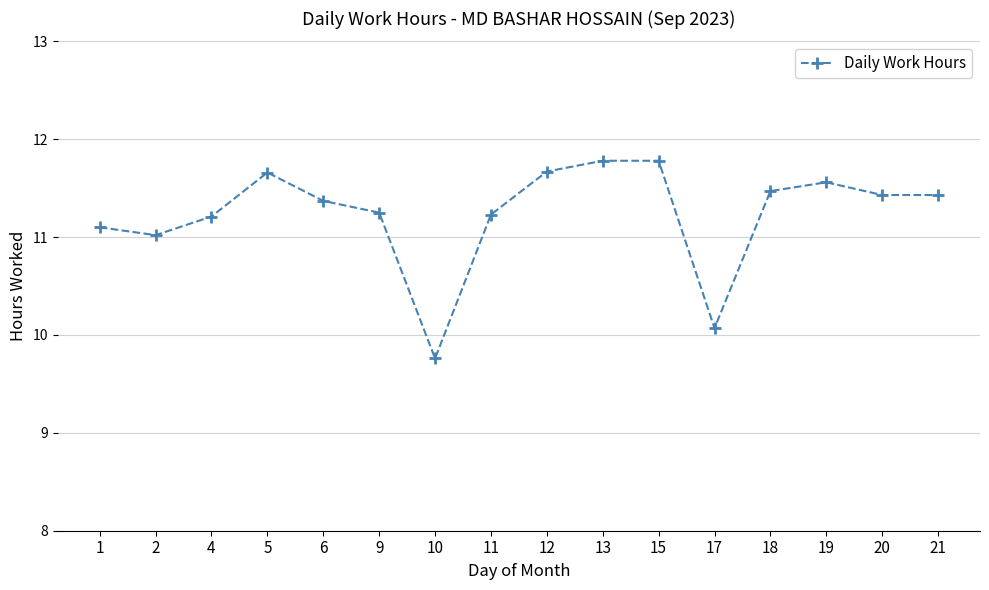

What is the change in value from 12 to 17?

-1.6